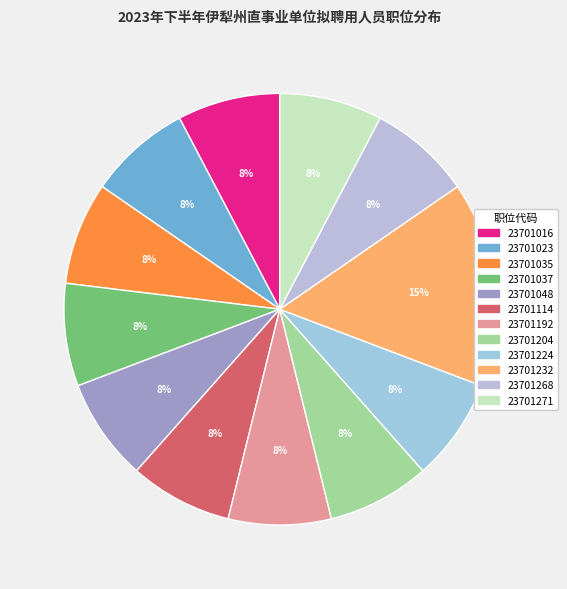

Count the number of slices in the pie.

12